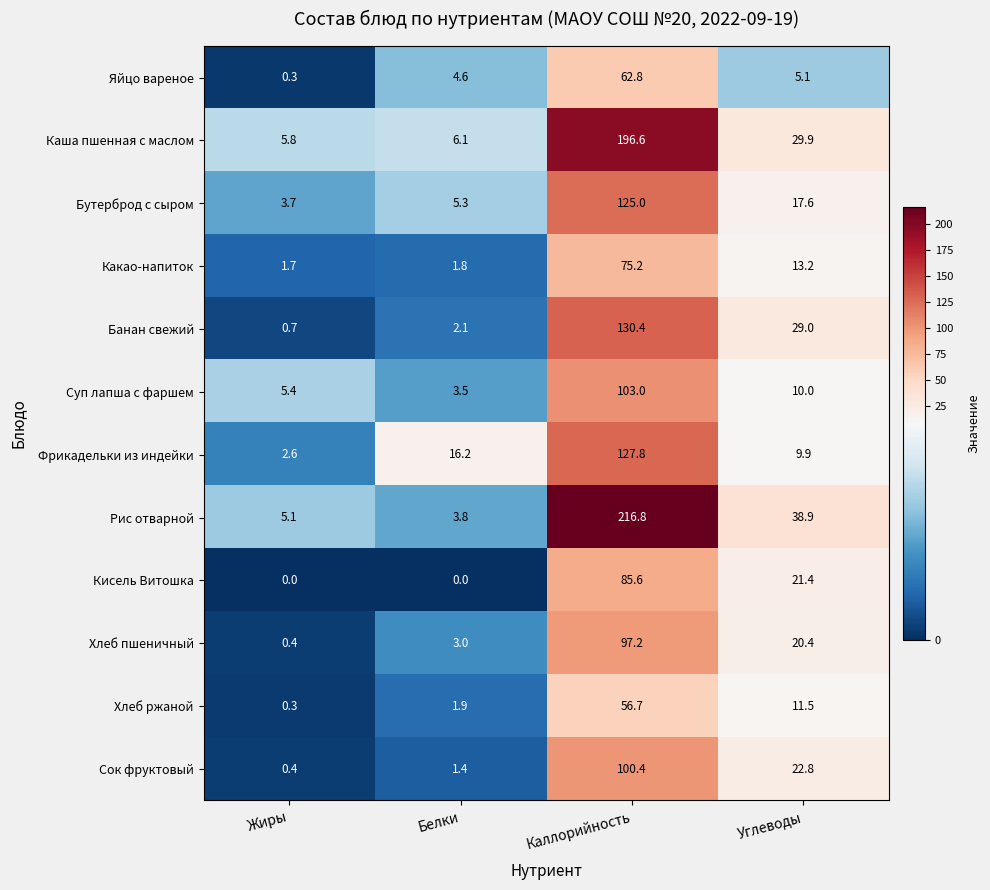

Where is Сок фруктовый nearest to the value 50?

Углеводы